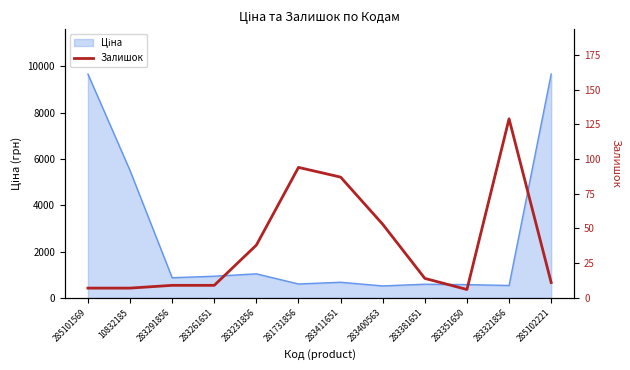

At which category does the data reach its first local valley?

283351650